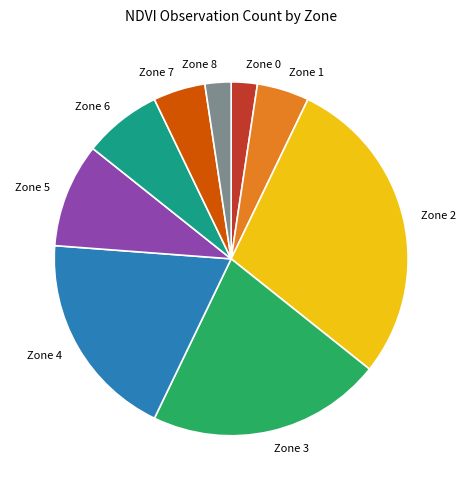

Which category has the biggest portion of the pie?

Zone 2